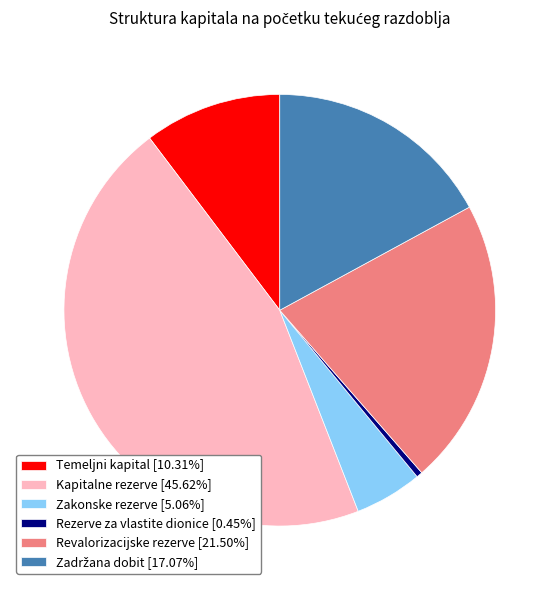

Is there any slice that represents more than half of the pie?

No